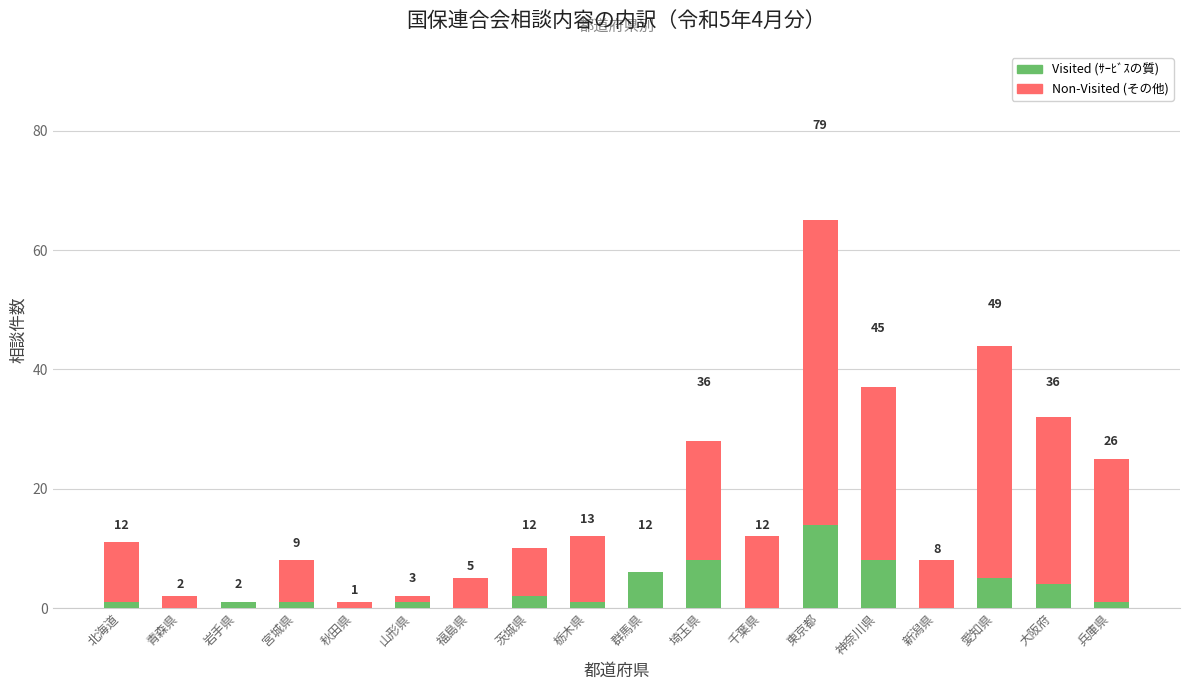

At which category is the sum across all series the highest?

東京都